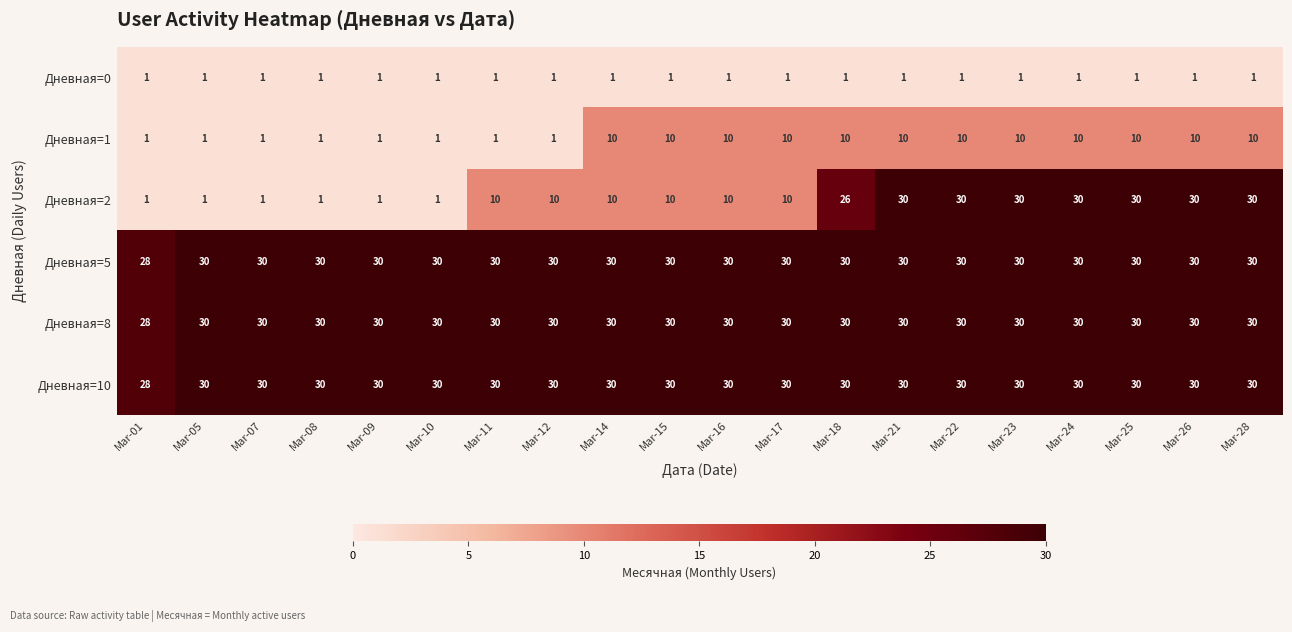

What is the highest value of the Дневная=5 series?

30